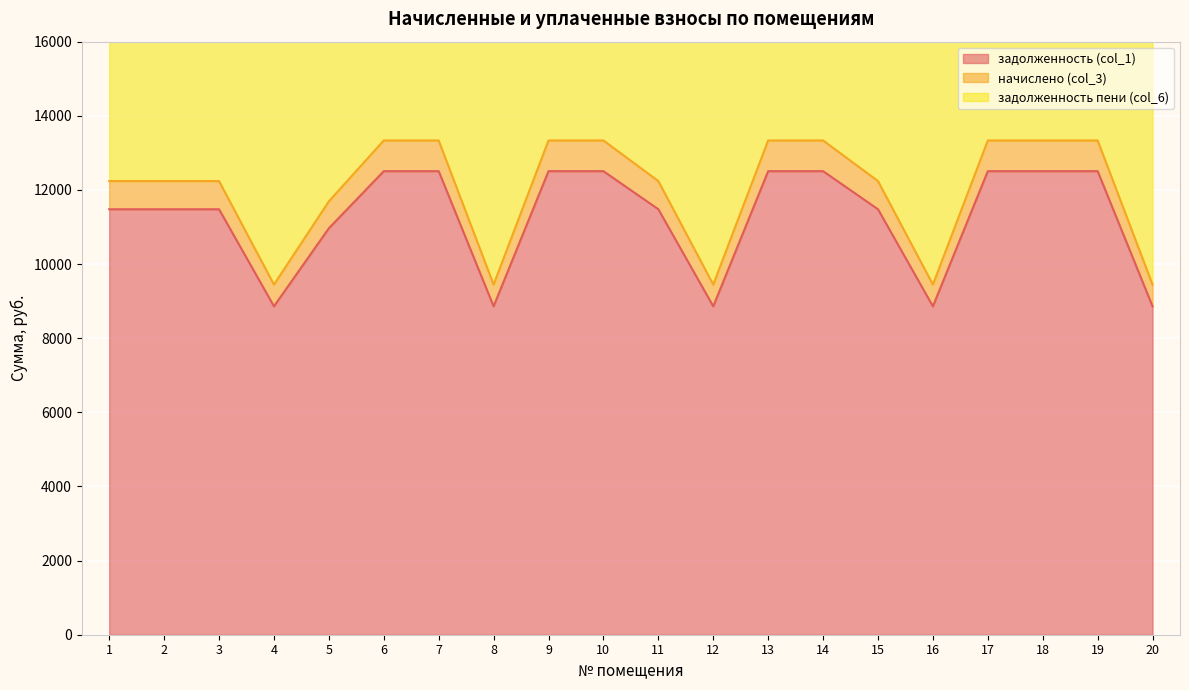

Which series has the largest total across all categories?

задолженность пени (col_6)